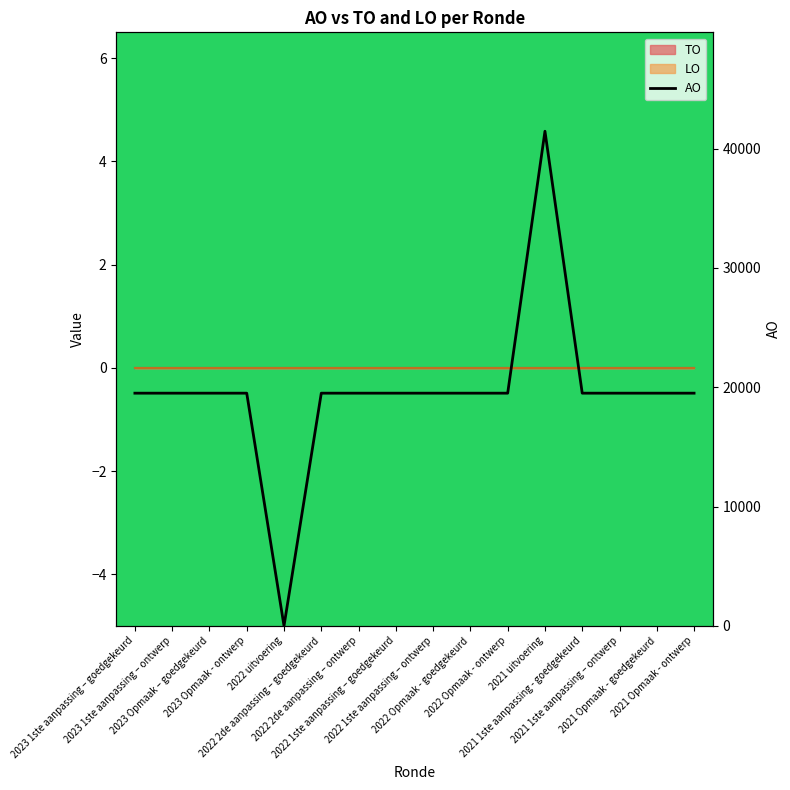

What is the value of the 9th point from the left?

19500